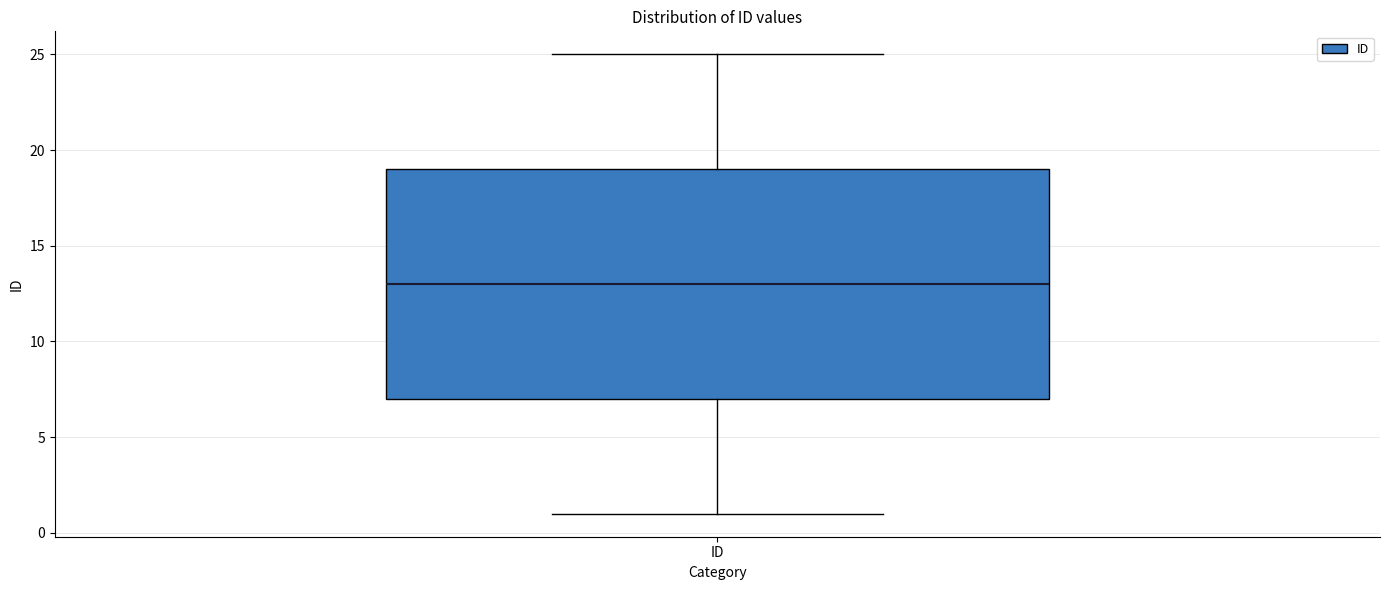

Where is the lower edge of the box for ID on the y-axis? The values are not printed on the chart, so give them approximately, as read against the axis.

7